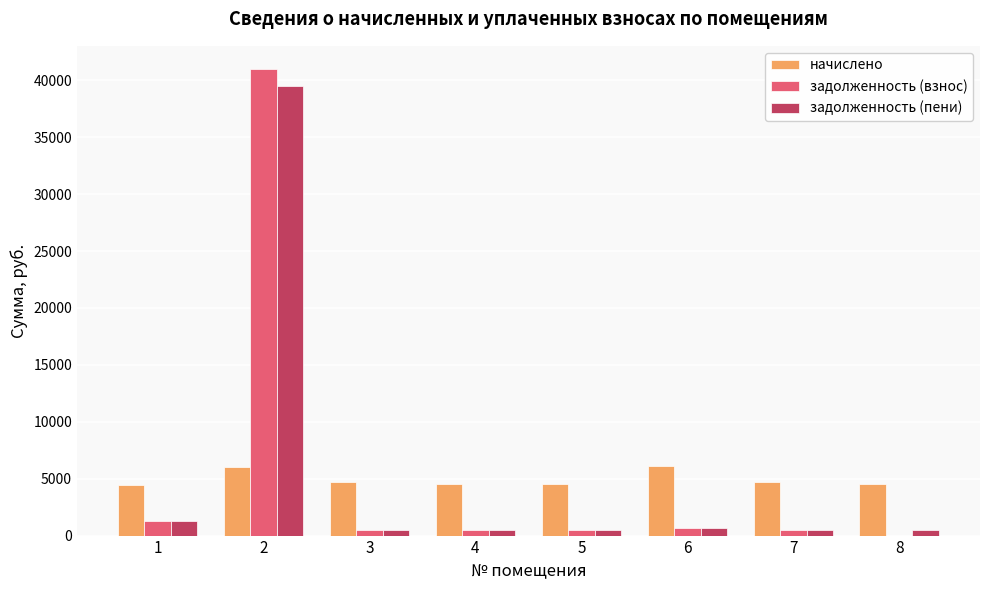

What is the maximum value for задолженность (взнос)?

40989.2